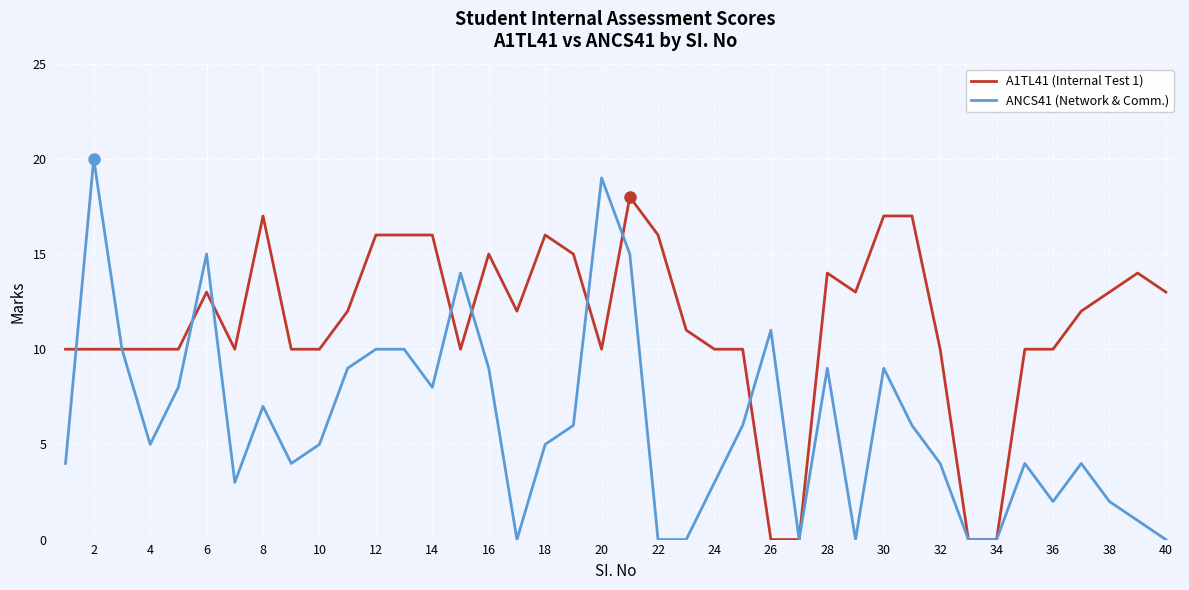

List the series in order of their peak value, lowest first.

A1TL41 (Internal Test 1), ANCS41 (Network & Comm.)